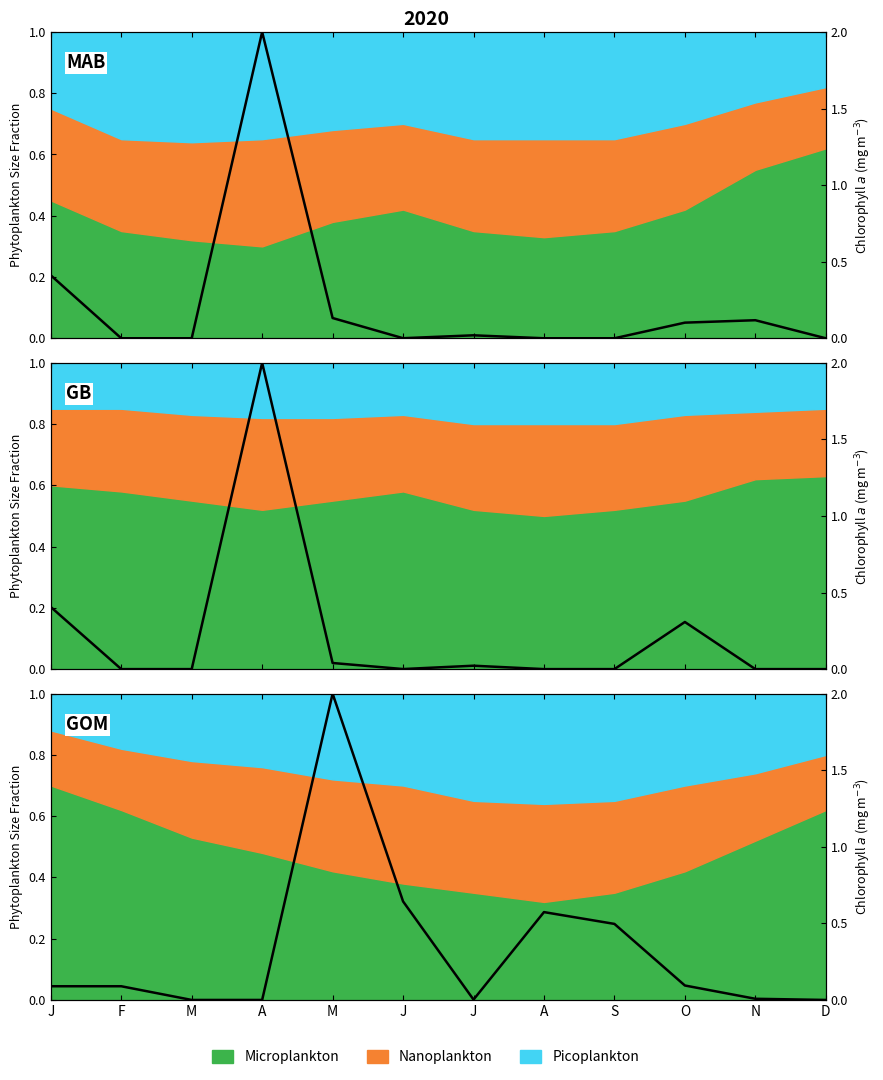

Read the value at M.

2.0